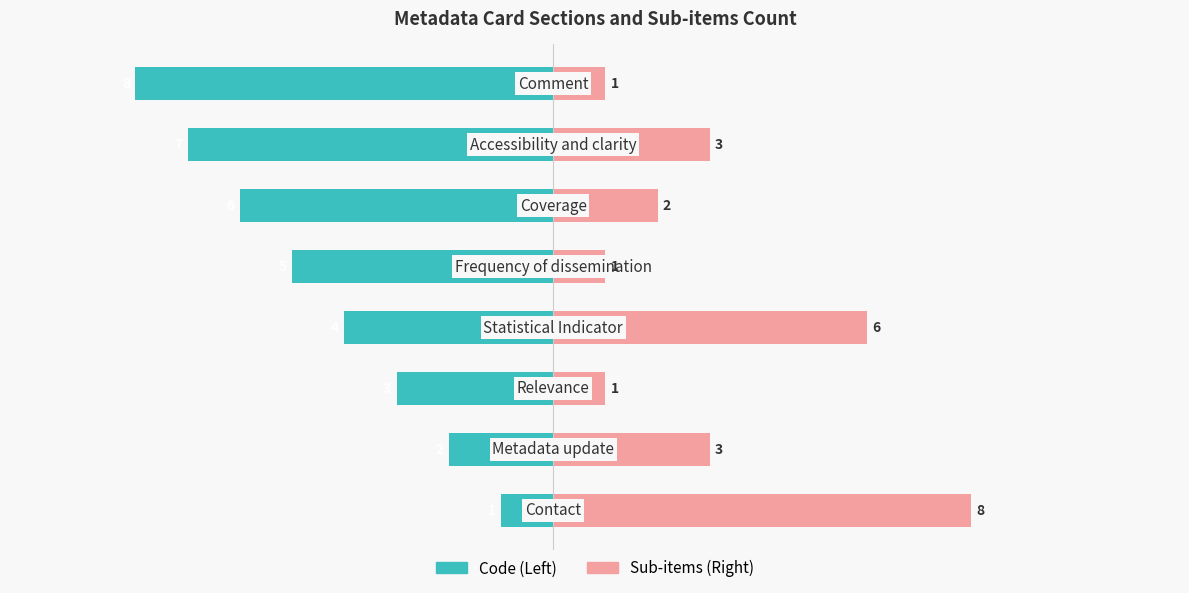

What are all the series names shown in the legend?

Code (Left), Sub-items (Right)